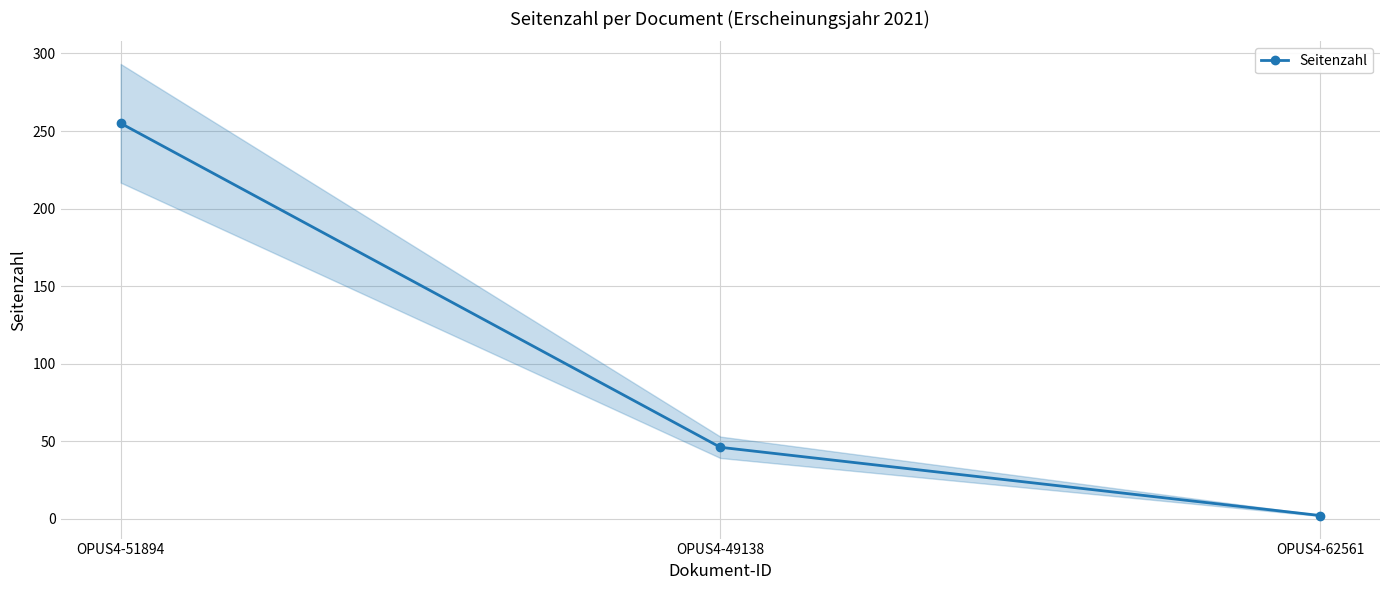

How many lines are shown in the chart?

1